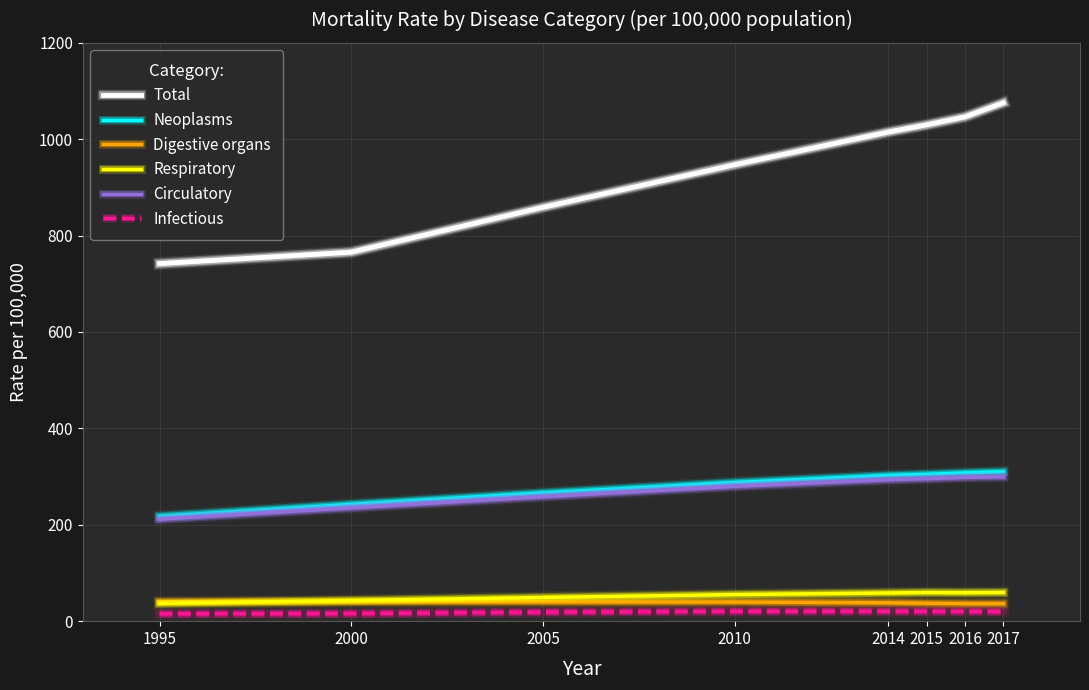

What is the lowest value of the Total series?

741.9